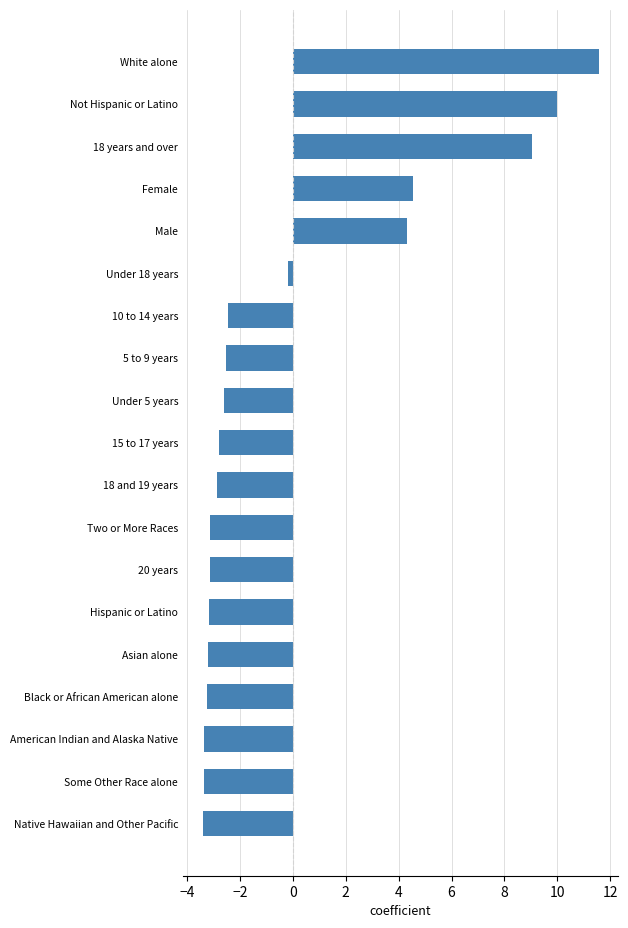

How many positive values are there?

5